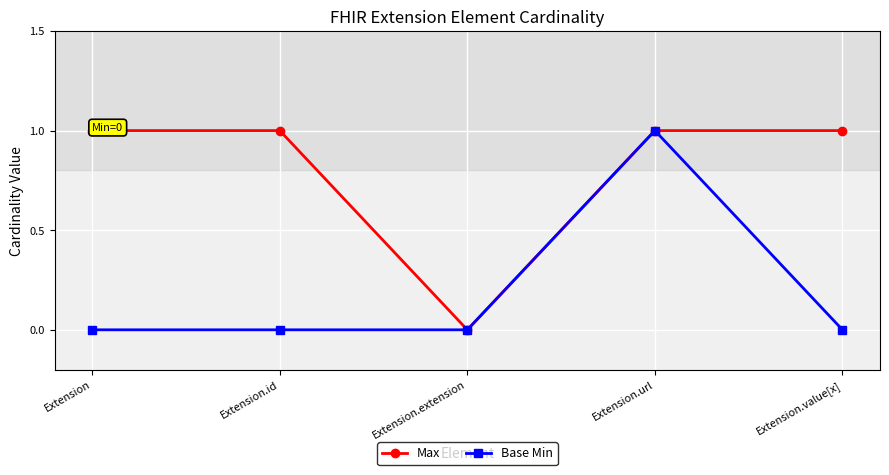

True or false: Base Min has a value of 0 at Extension.extension.

True